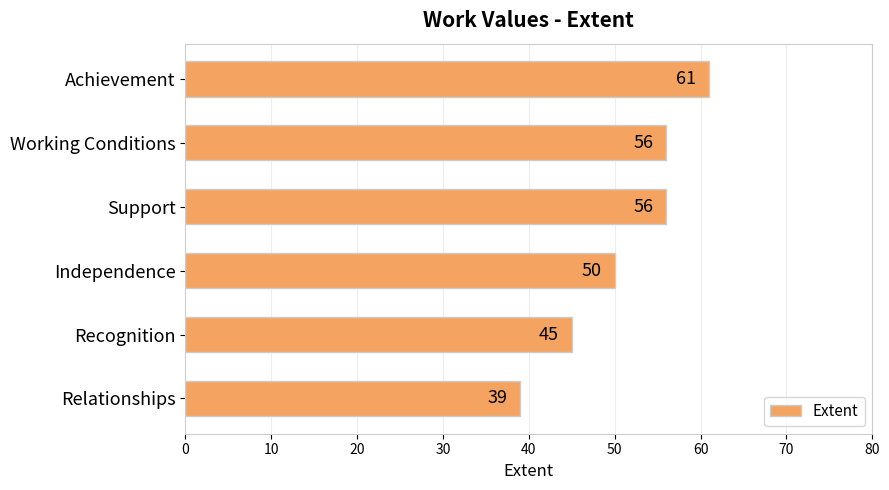

What is the approximate value at Support?

56